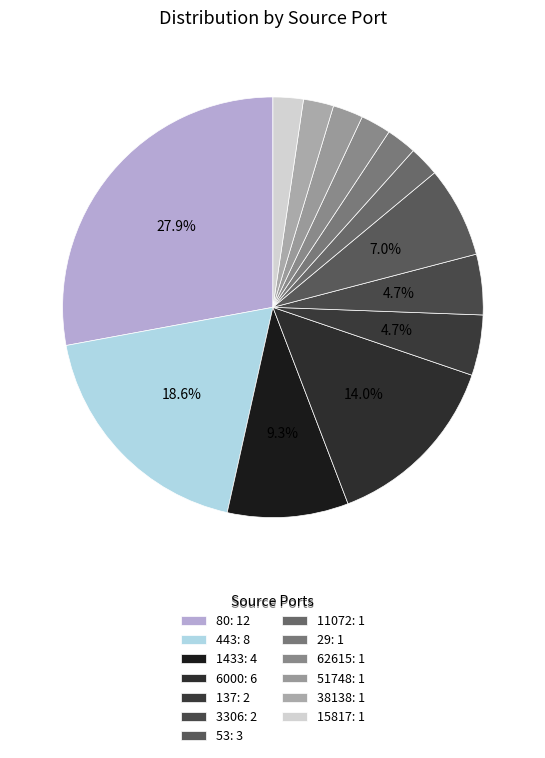

True or false: 53 accounts for 15% of the total.

False